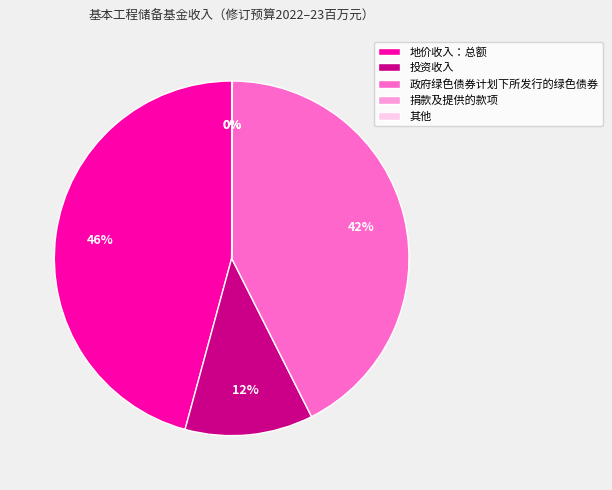

True or false: 投资收入 accounts for 19% of the total.

False